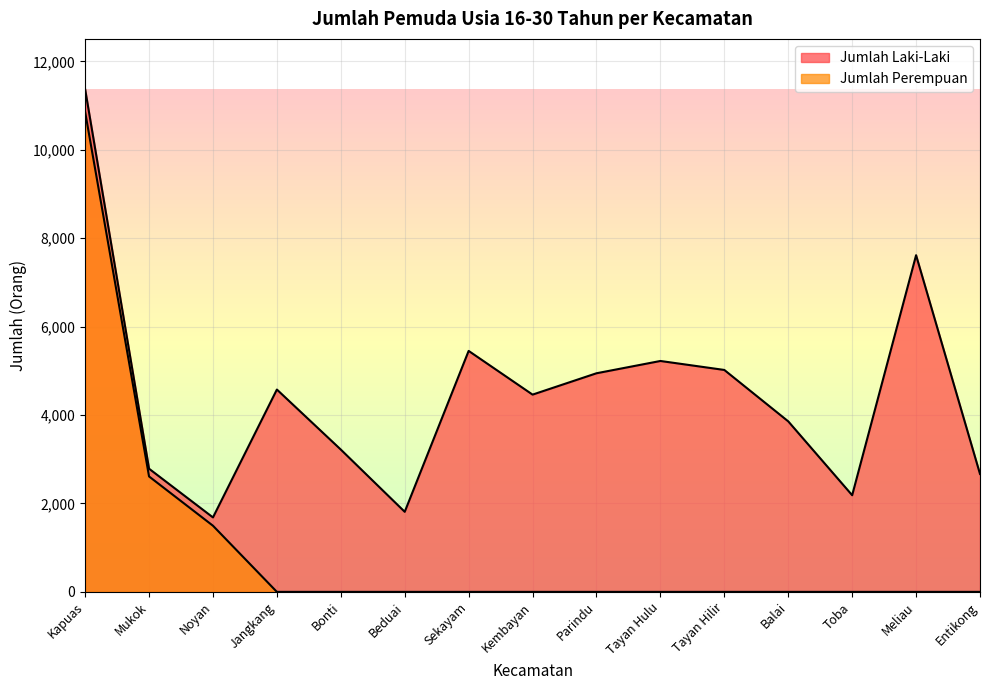

What is the difference between the highest and lowest values at Jangkang?

4577